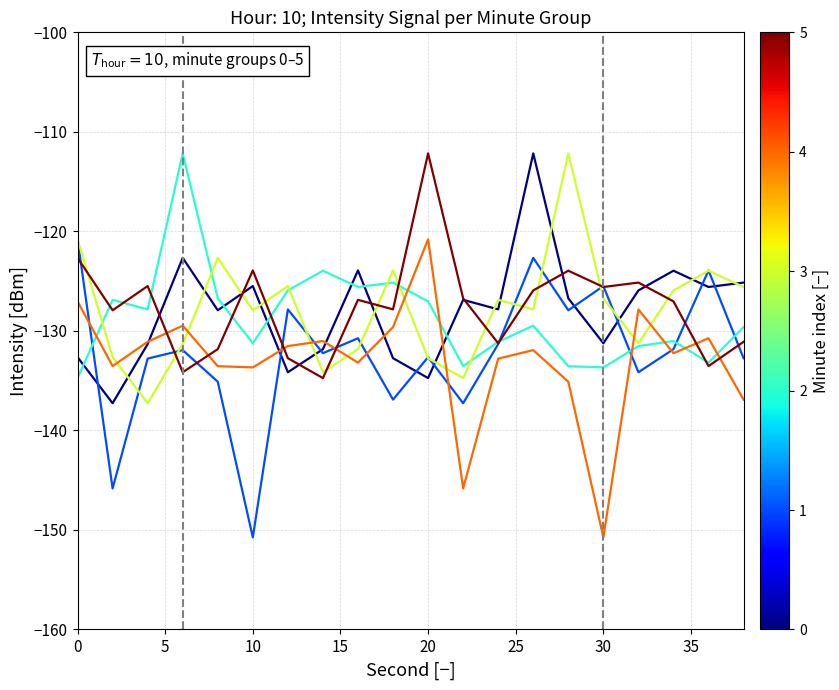

What is the maximum value shown in the chart?

-112.2